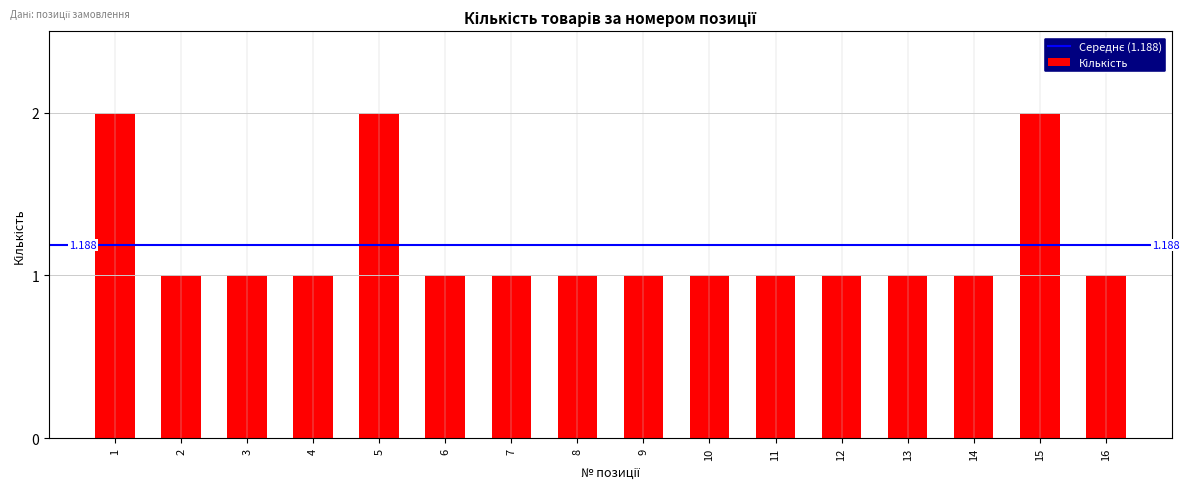

Which has a higher value, 4 or 6?

4